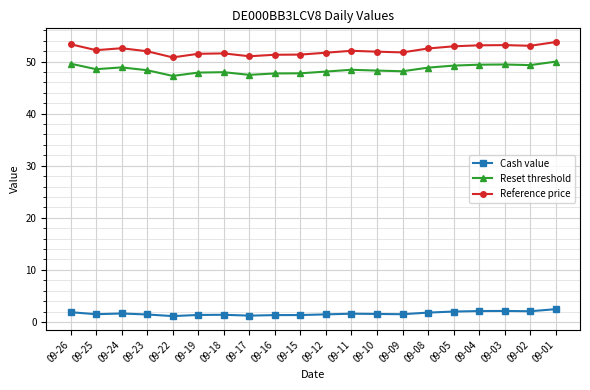

Count the number of categories in the chart.

20